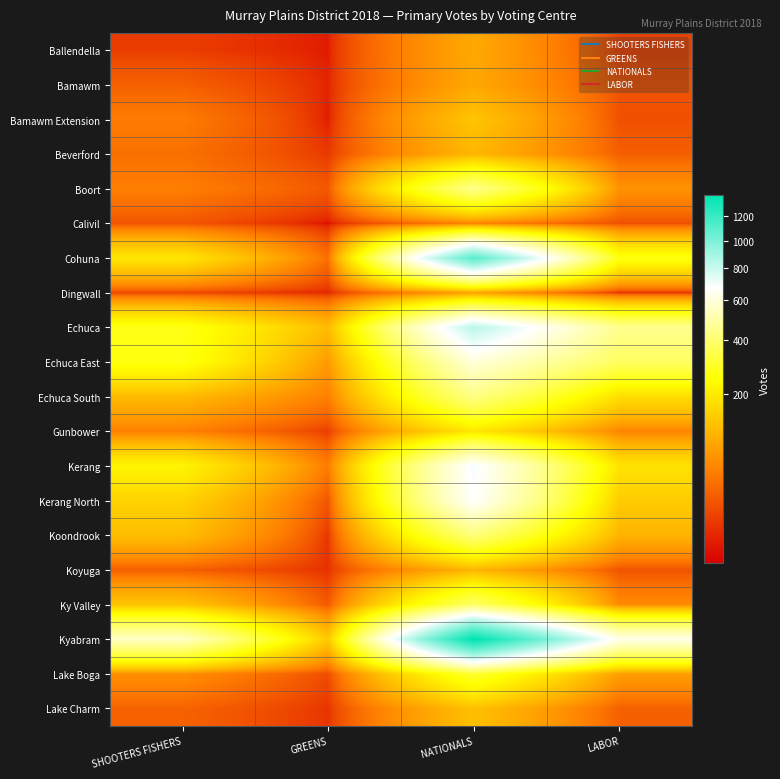

At which category is the sum across all series the highest?

NATIONALS